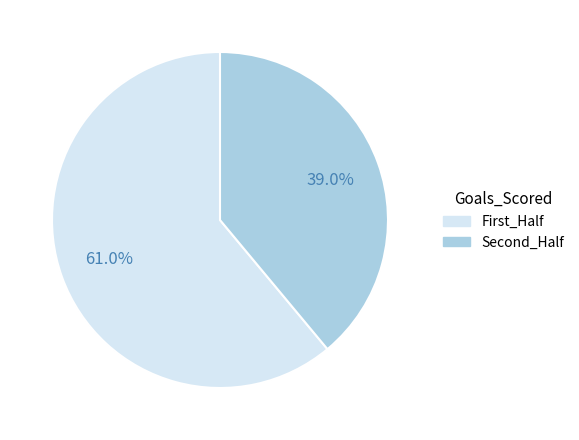

Does any single category account for the majority?

Yes